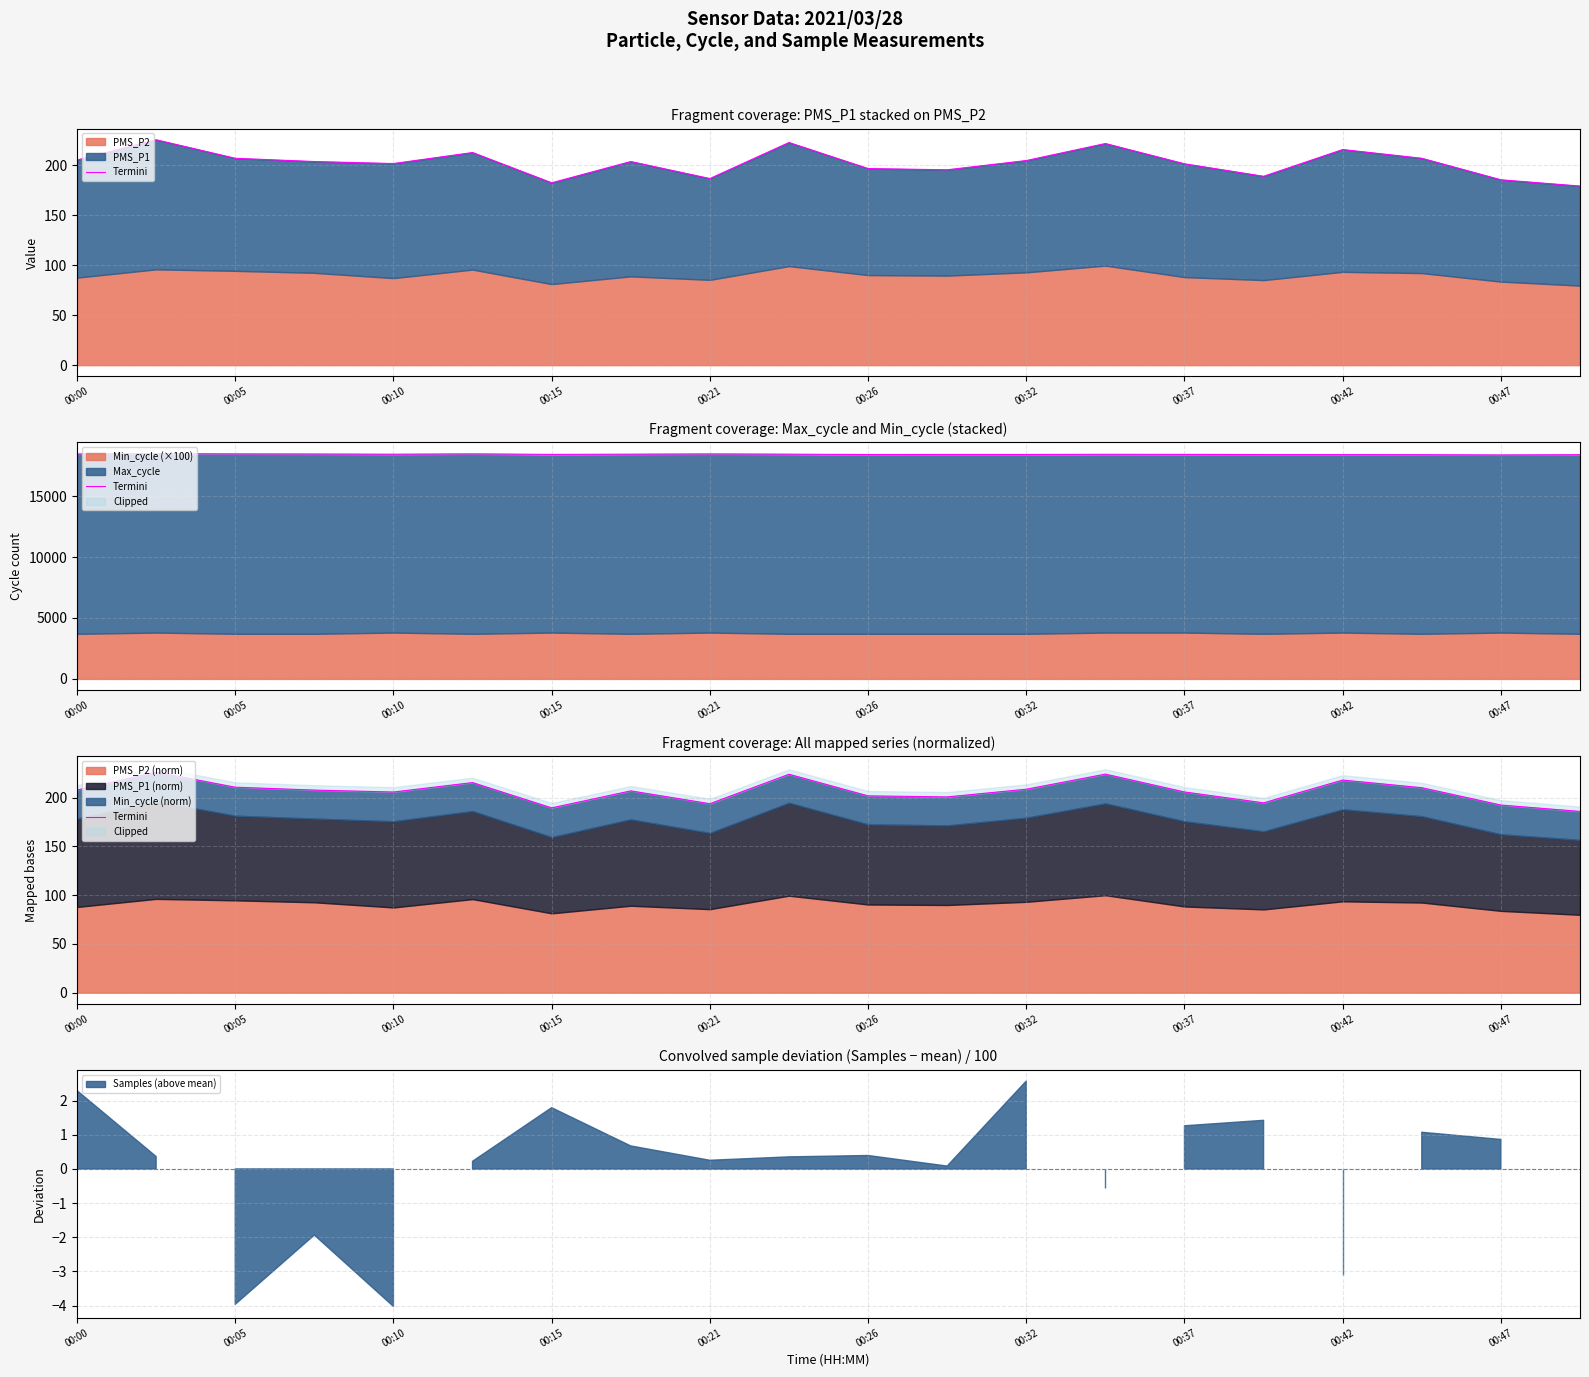

Where is the data nearest to the value 206?

00:37